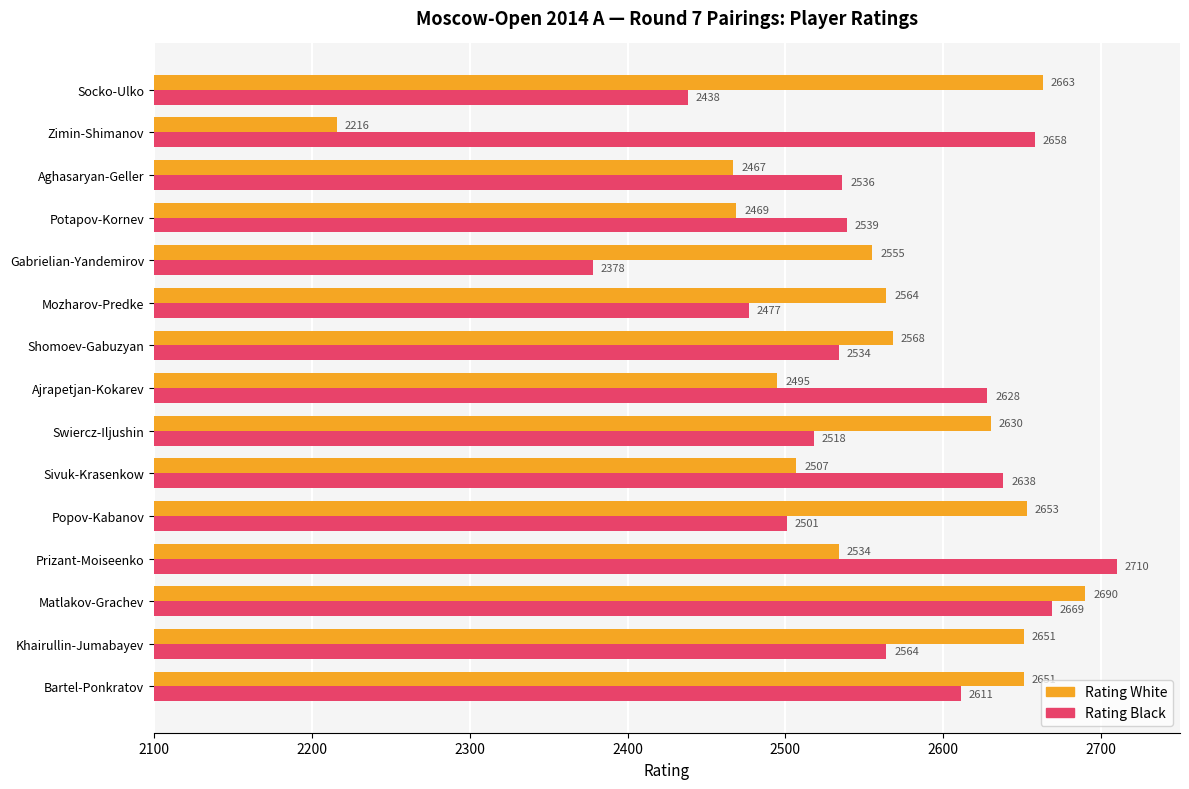

At how many categories does at least one series exceed 2482?

15